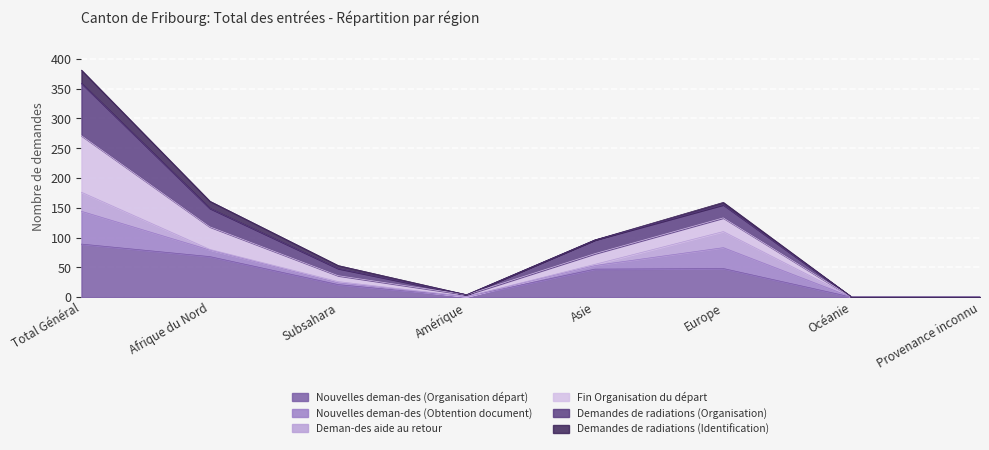

At which label does Nouvelles deman-des (Organisation départ) reach its peak?

Total Général